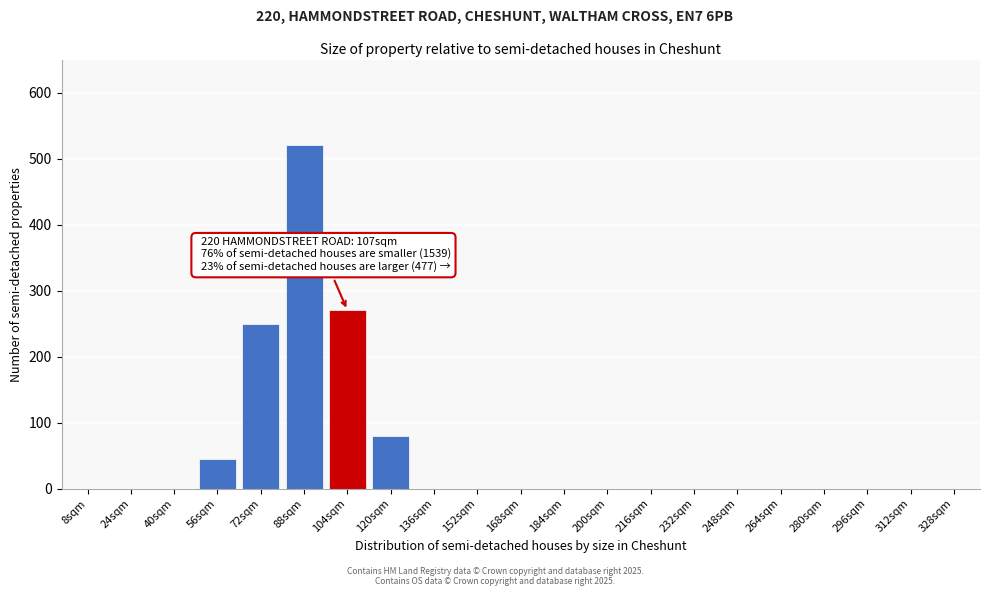

Reading left to right, what are all the values shown in this chart?

8sqm=0	24sqm=0	40sqm=0	56sqm=45	72sqm=250	88sqm=520	104sqm=270	120sqm=80	136sqm=0	152sqm=0	168sqm=0	184sqm=0	200sqm=0	216sqm=0	232sqm=0	248sqm=0	264sqm=0	280sqm=0	296sqm=0	312sqm=0	328sqm=0